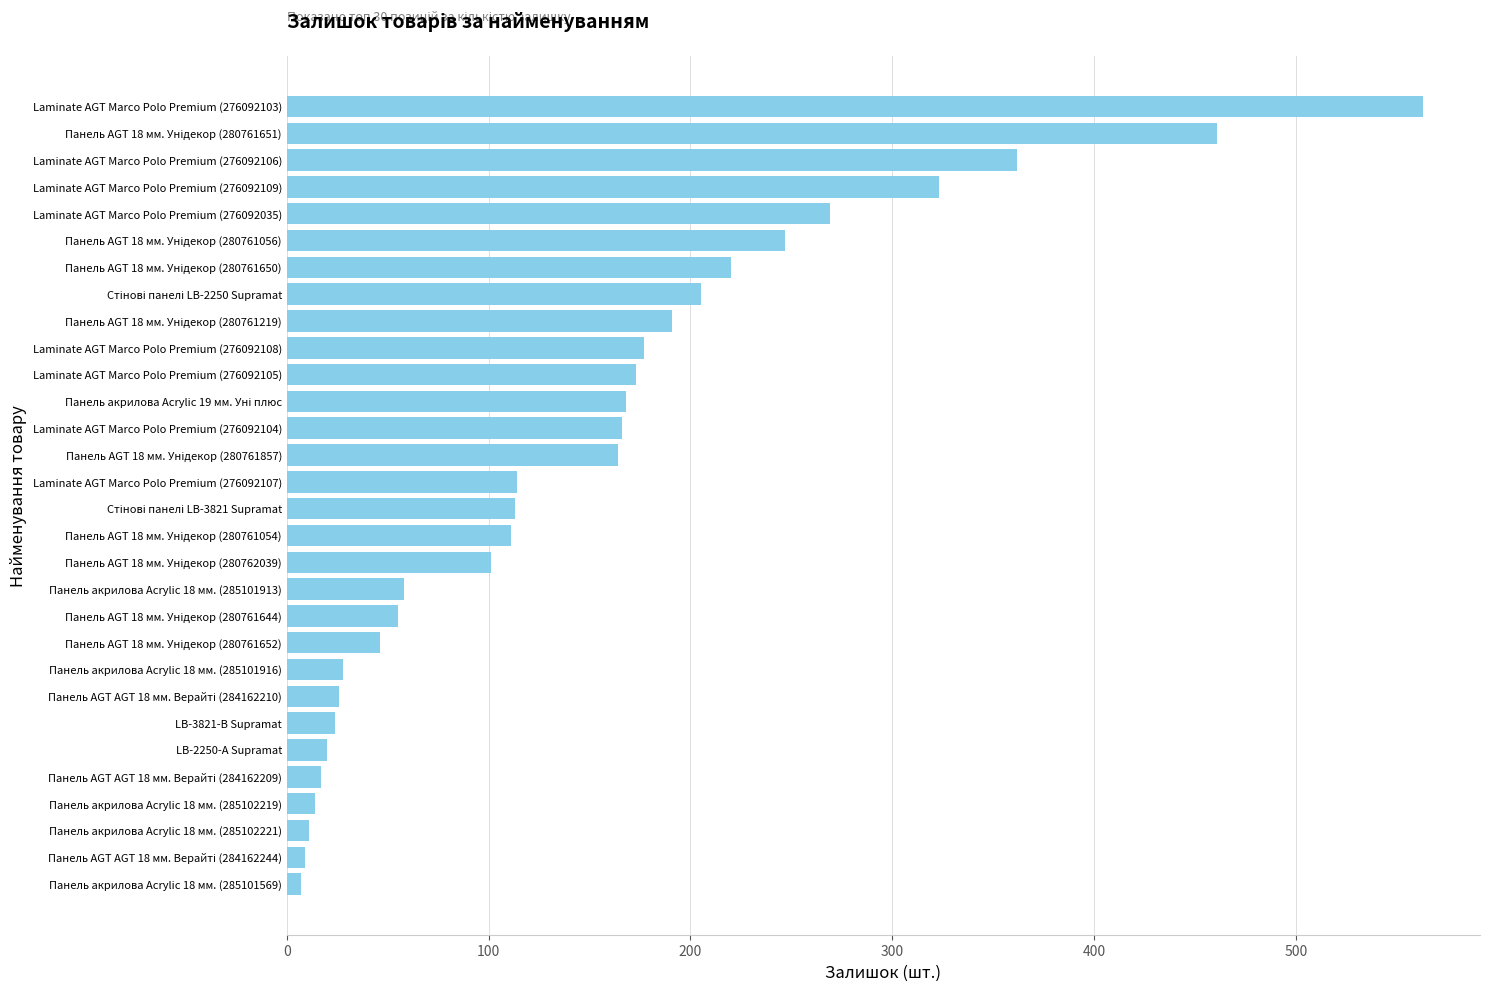

Where is the data nearest to the value 285?

Laminate AGT Marco Polo Premium (276092035)